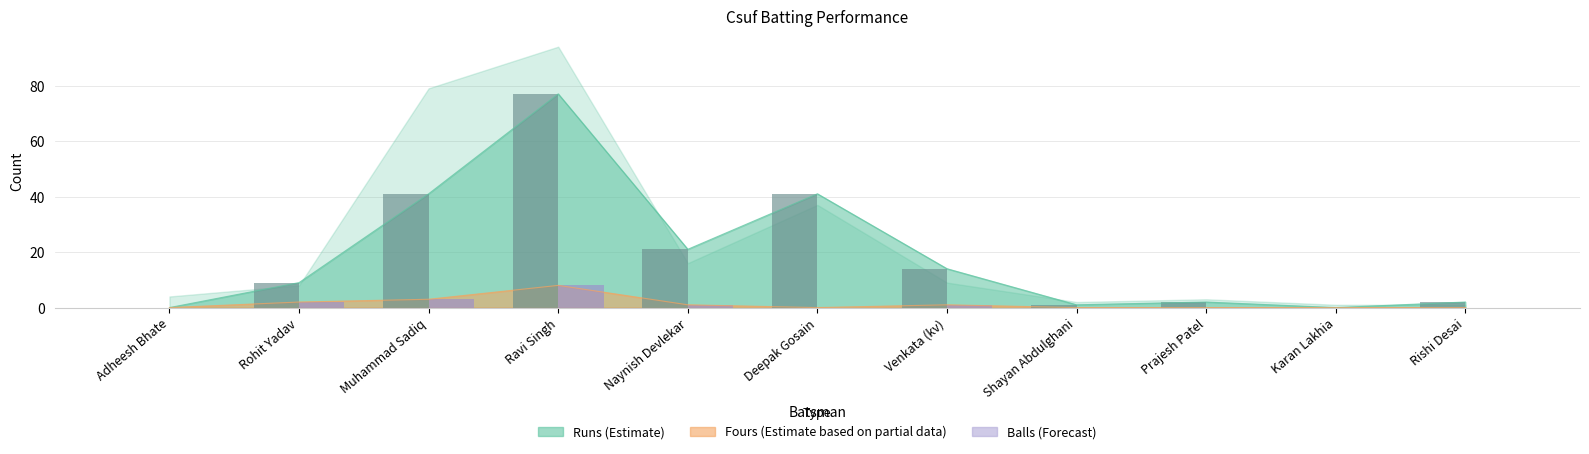

What is the average value of the Runs (bar) series?

19